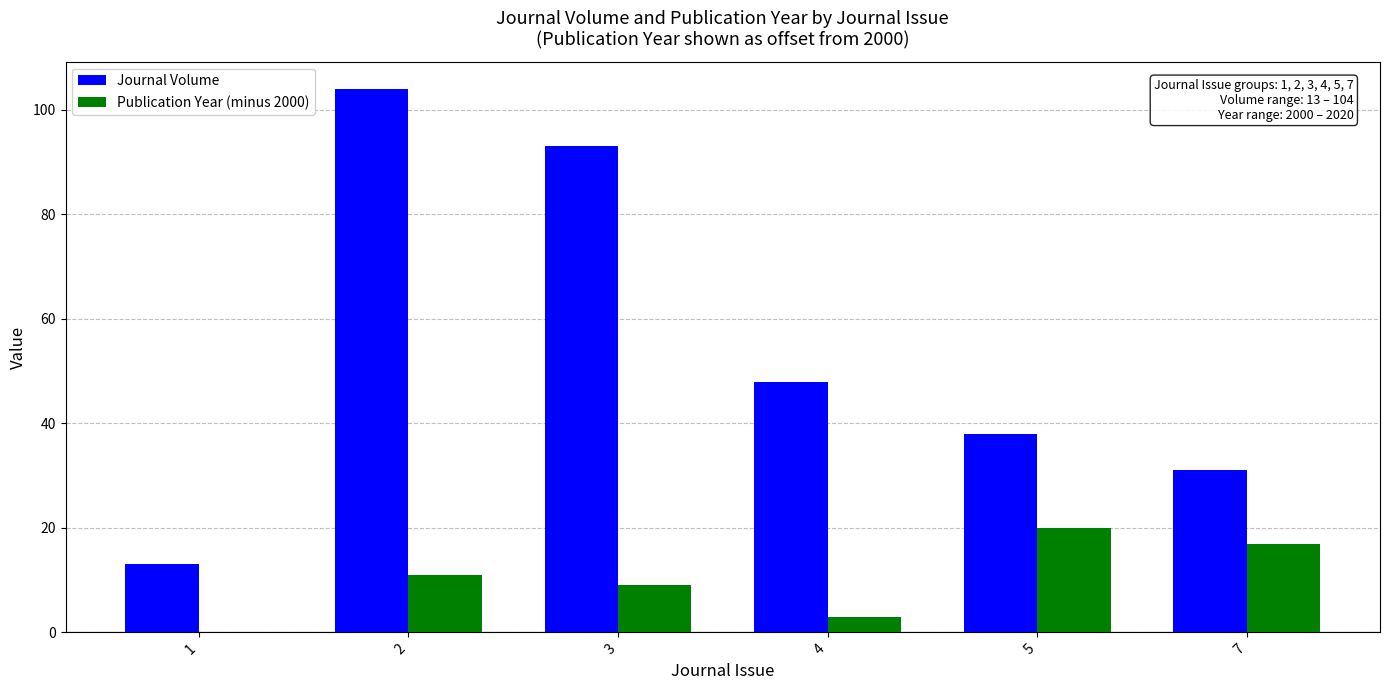

True or false: Journal Volume has a value of 48 at 4.

True